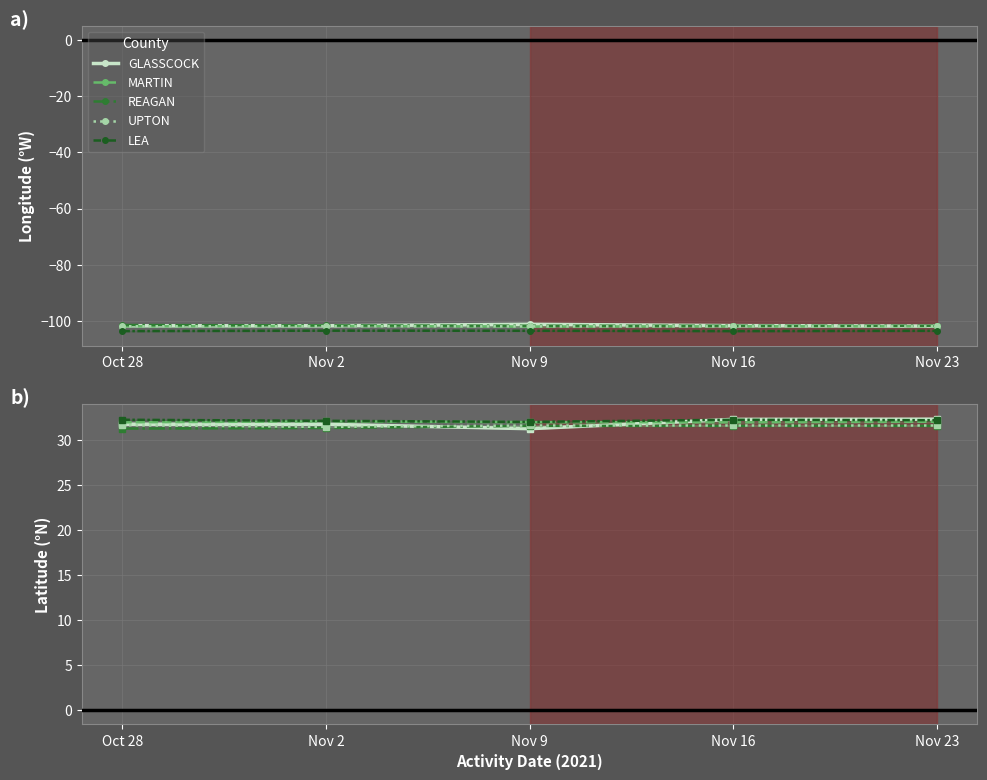

What is the average value of the LEA series?

32.2